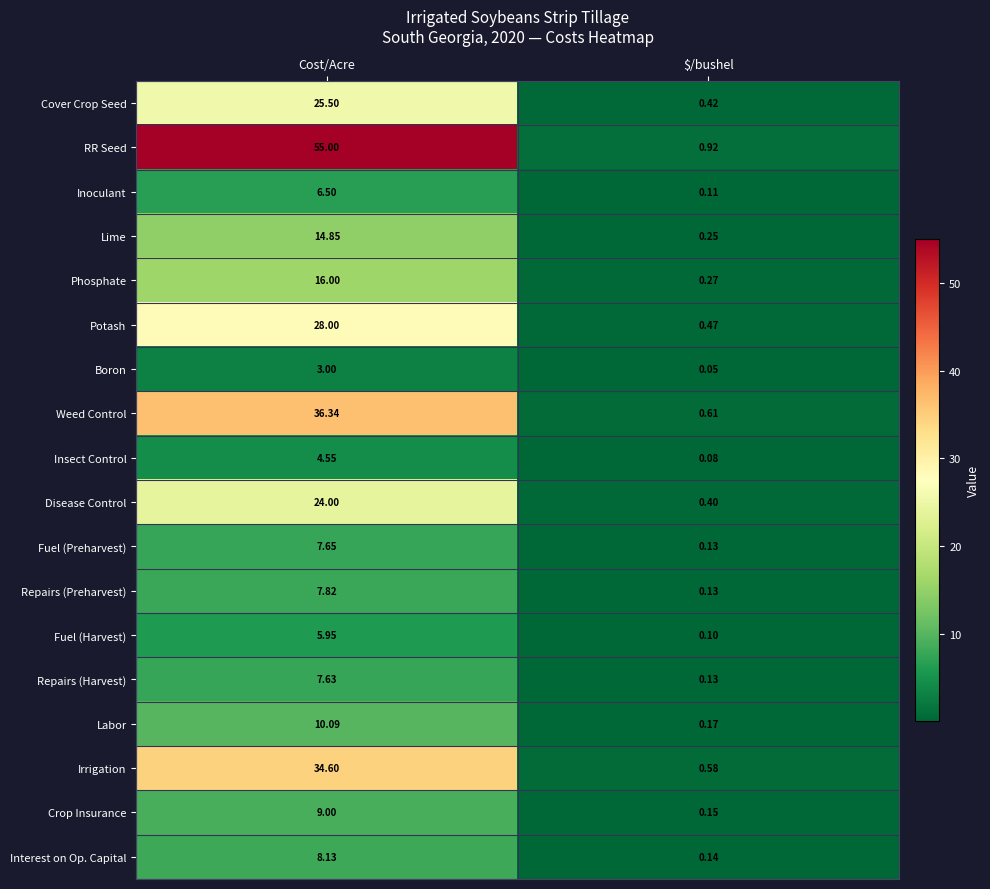

Which category has the highest value across all series?

Cost/Acre